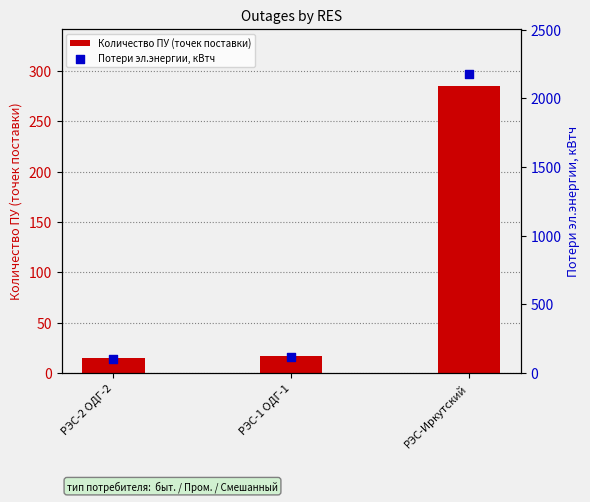

Is the value of Потери эл.энергии, кВтч at РЭС-2 ОДГ-2 greater than the value of Количество ПУ (точек поставки) at РЭС-1 ОДГ-1?

Yes